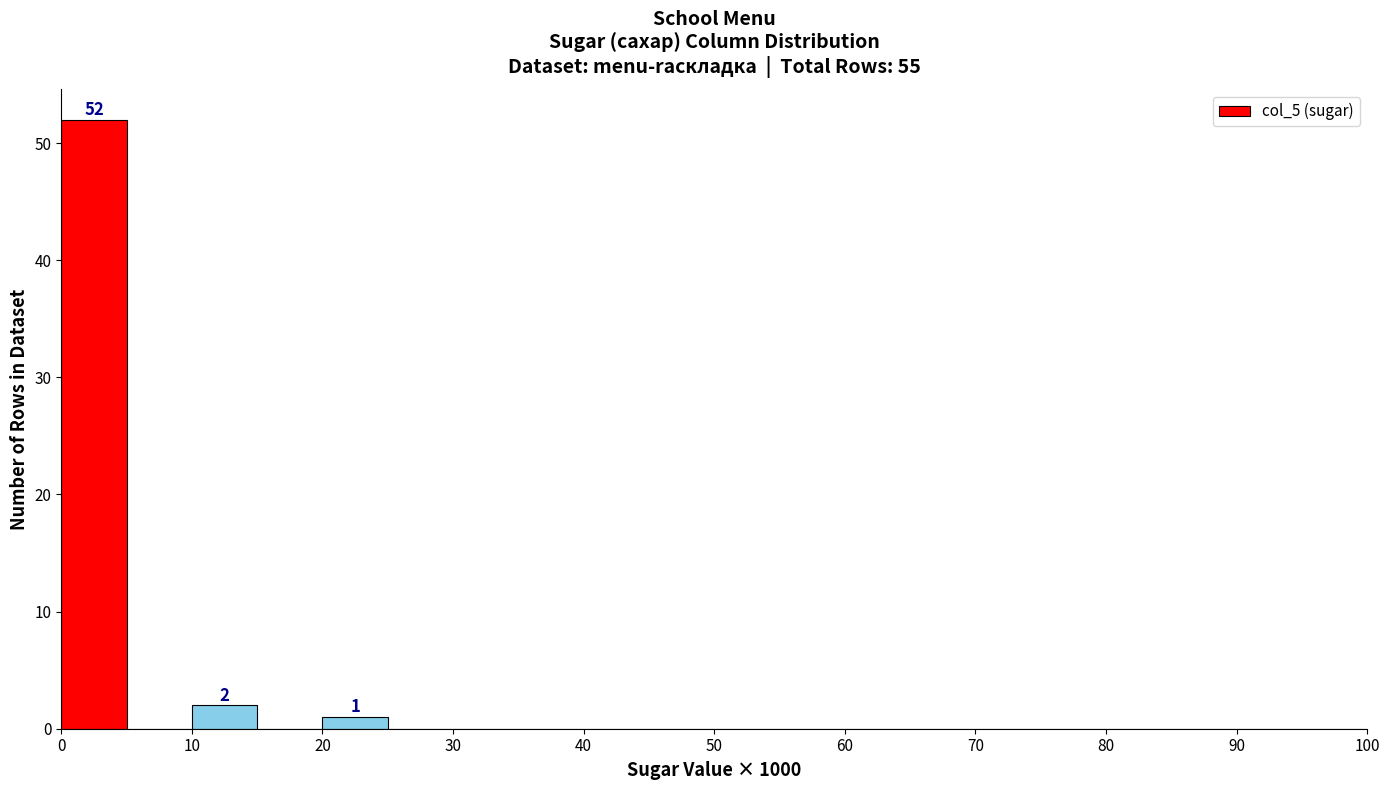

Over which range of the x-axis is the bar tallest?

0 to 5